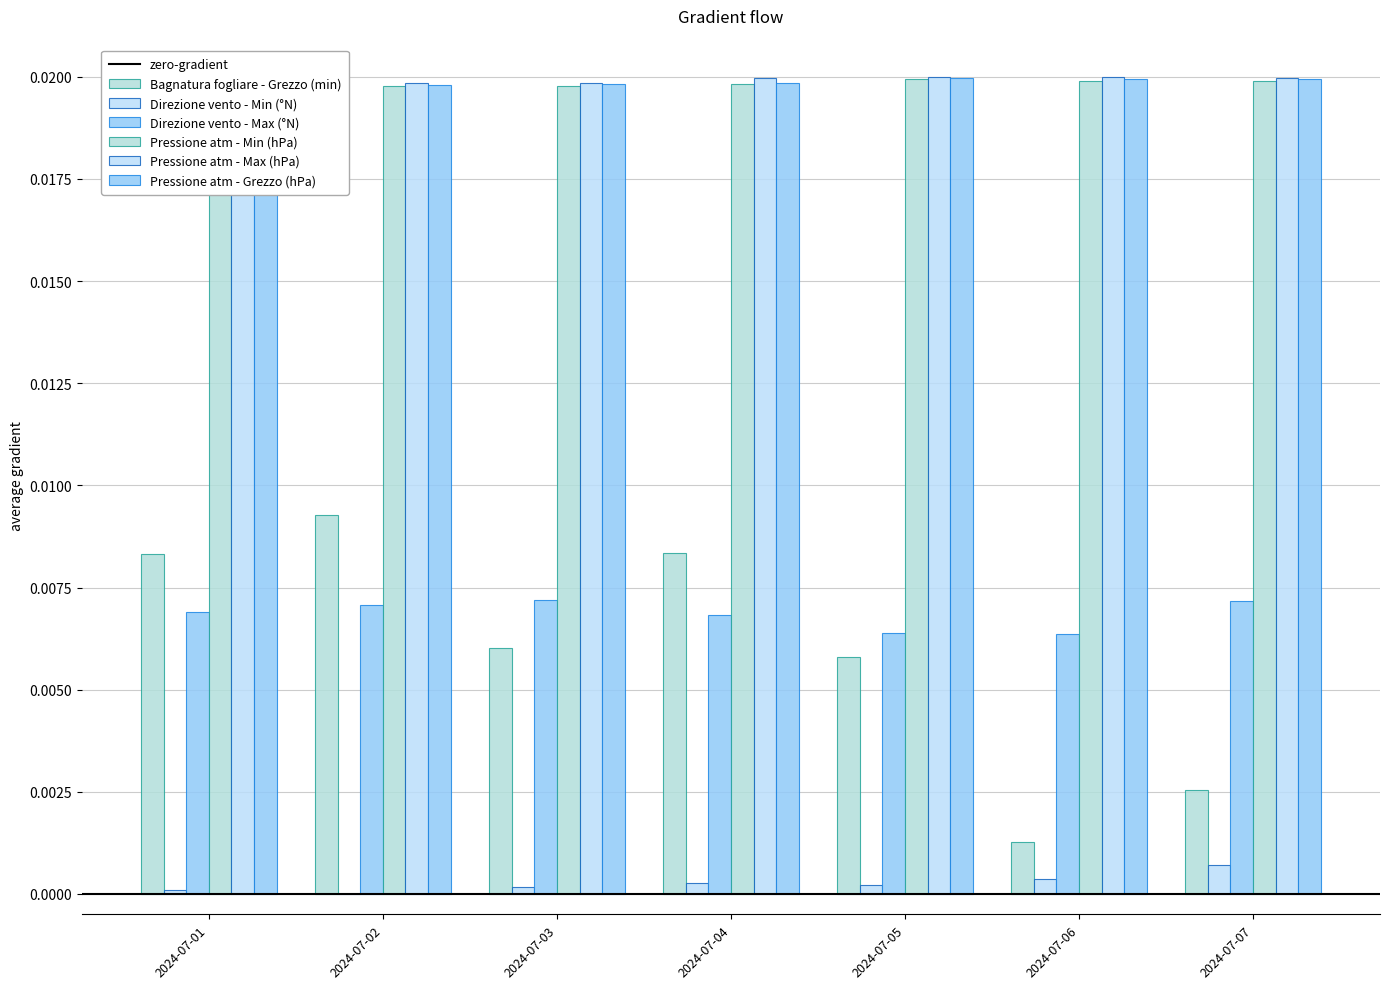

What is the sum of all Pressione atm - Grezzo (hPa) values?

0.1